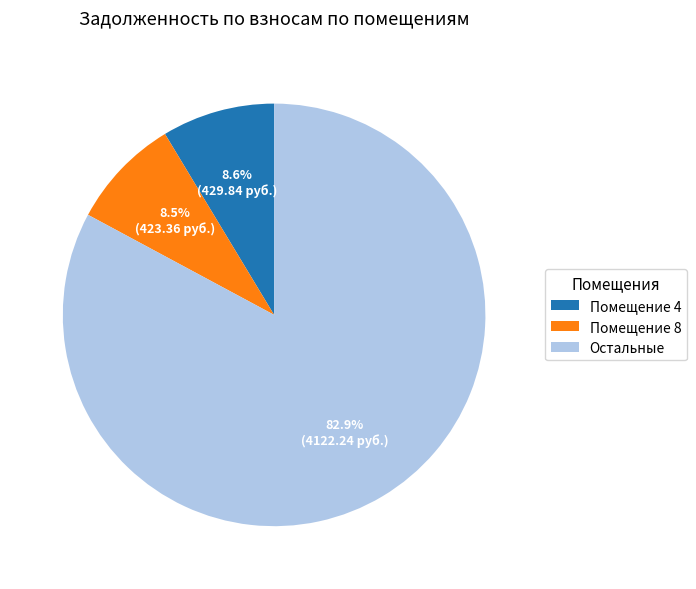

How many slices are in this pie chart?

3